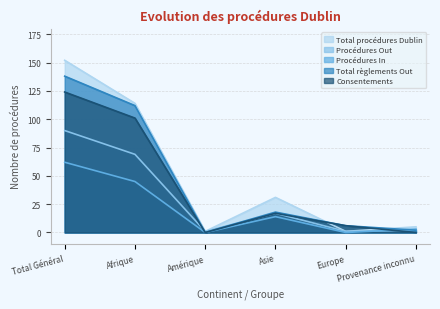

What is the difference between the second highest and second lowest values in the Procédures In series?

45